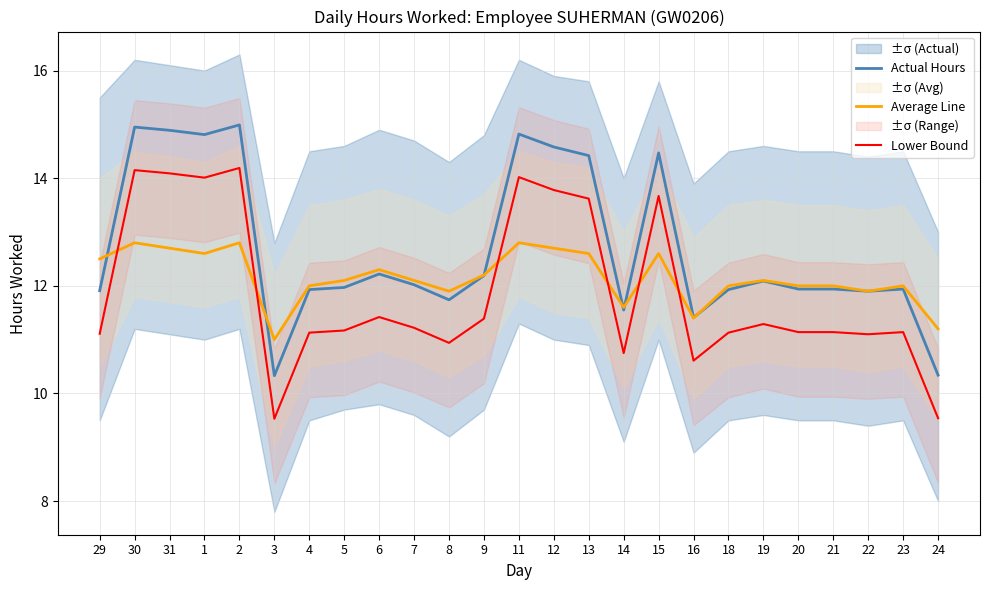

List the series in order of their overall mean, lowest first.

Lower Bound, Average Line, Actual Hours